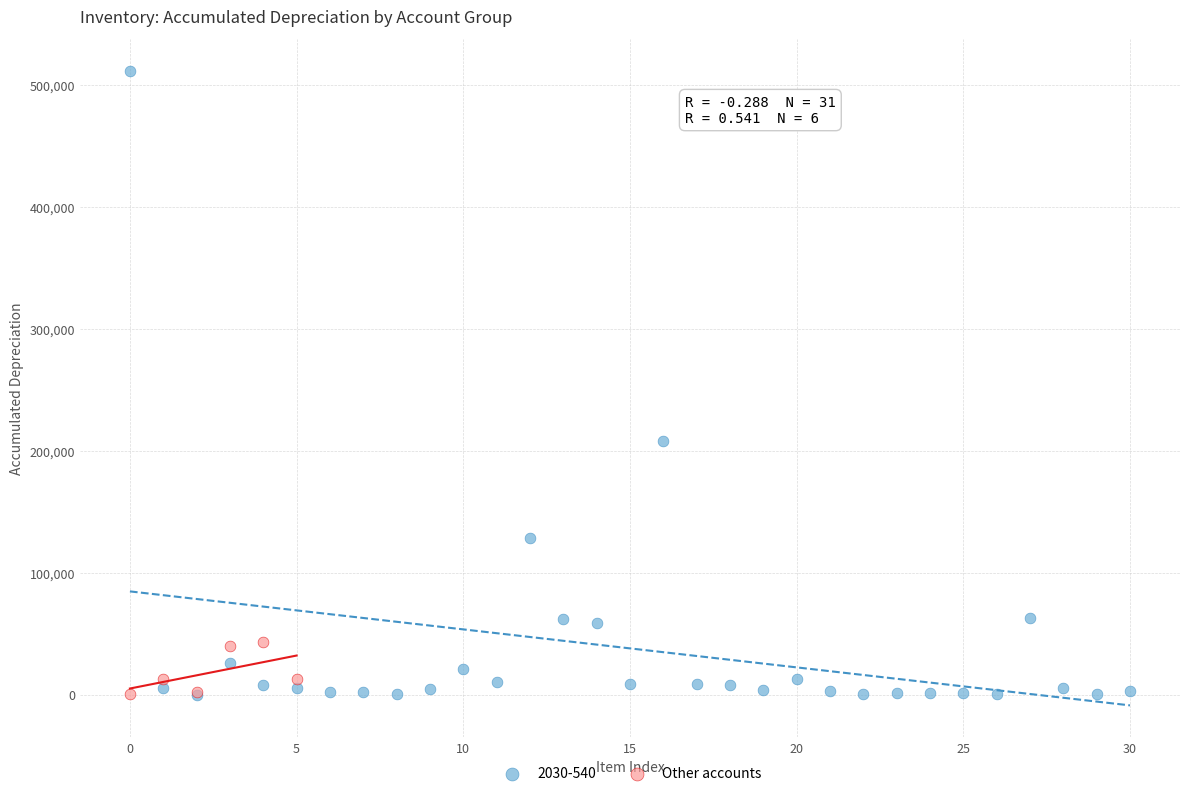

Which series reaches the maximum Y coordinate?

2030-540